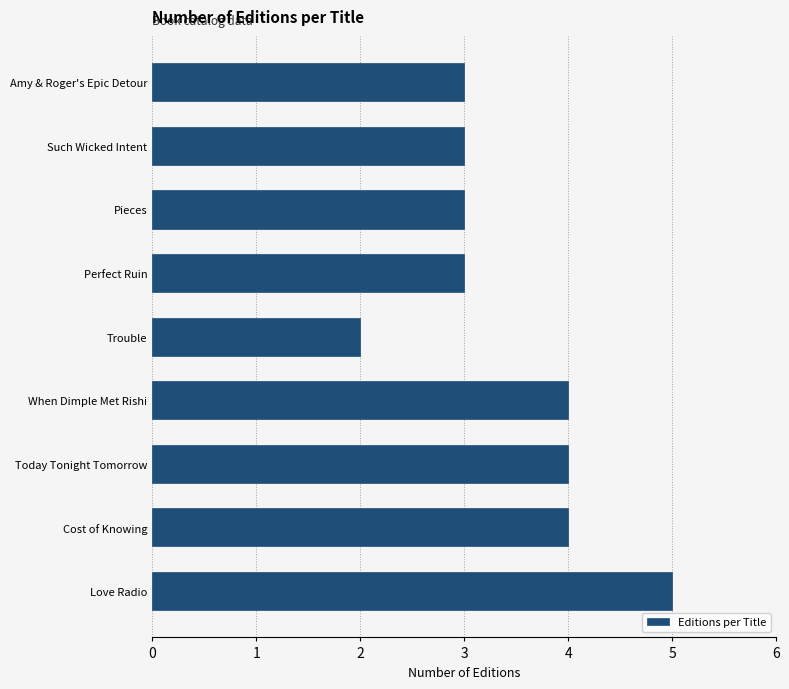

Reading bottom to top, transcribe all the data shown in this chart.

Love Radio=5	Cost of Knowing=4	Today Tonight Tomorrow=4	When Dimple Met Rishi=4	Trouble=2	Perfect Ruin=3	Pieces=3	Such Wicked Intent=3	Amy & Roger's Epic Detour=3